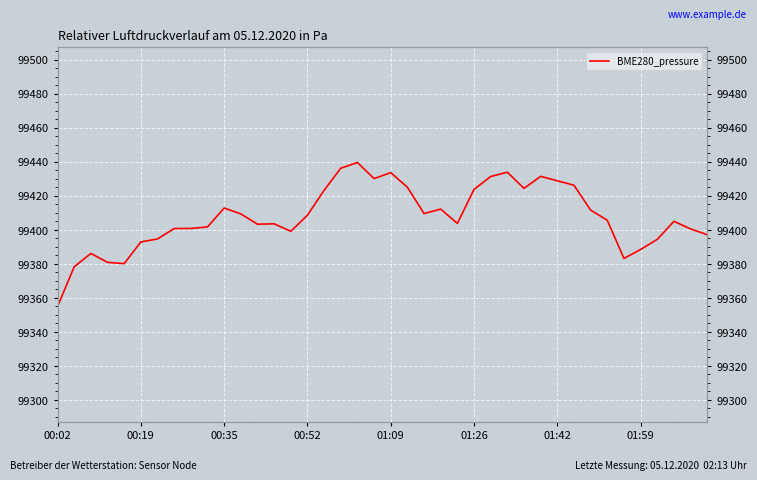

What is the label of the 40th point from the right?

00:02